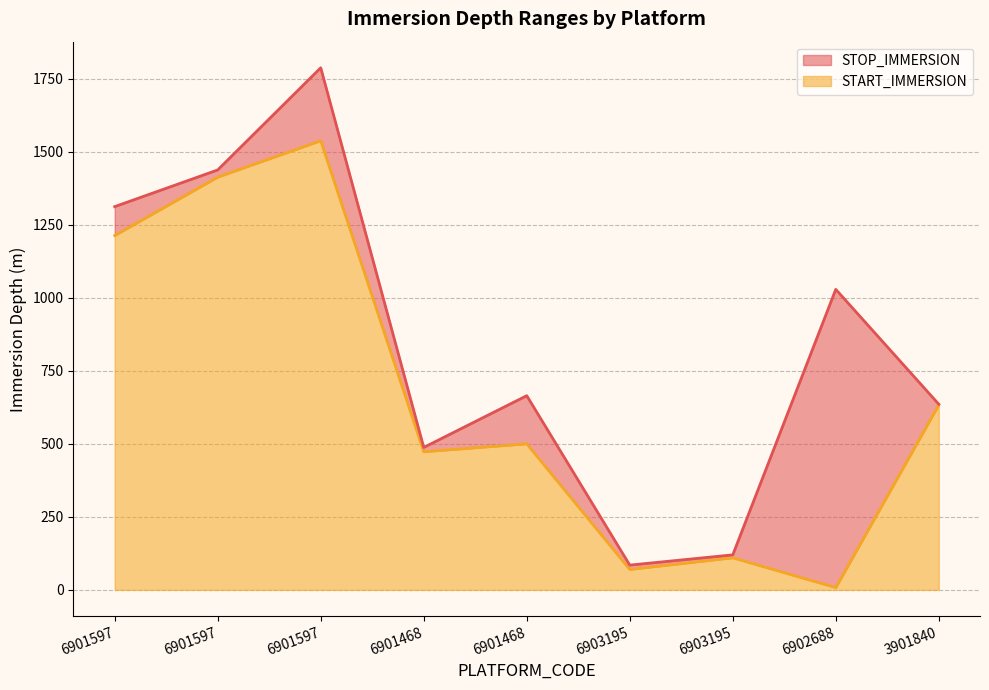

Which series changed the most between 6901597 and 6902688?

START_IMMERSION